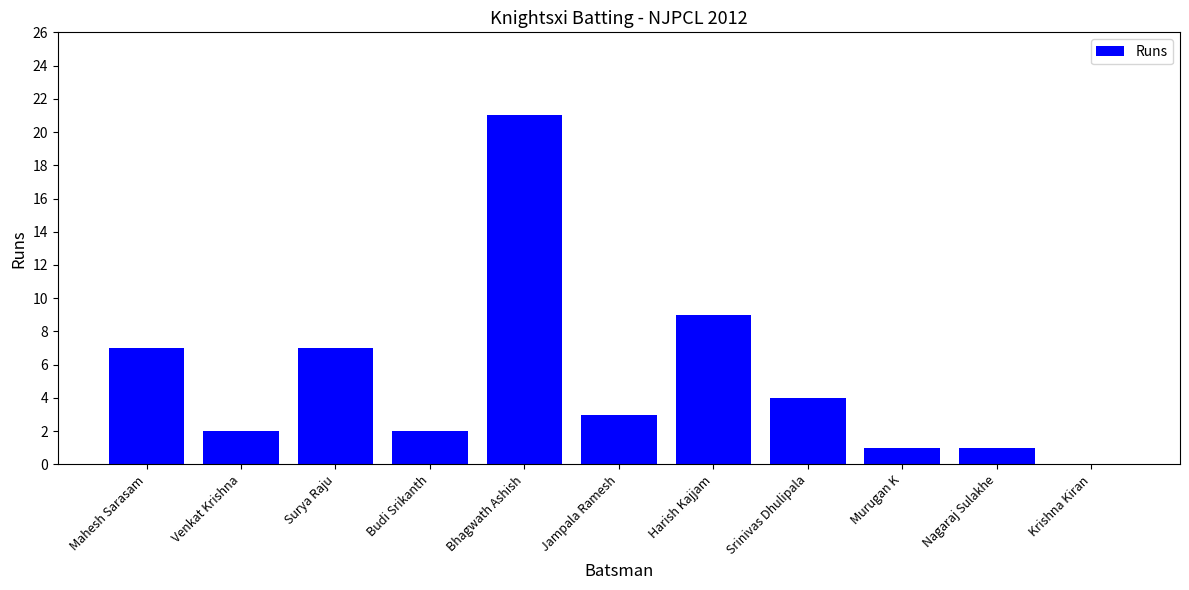

What is the maximum value shown in the chart?

21